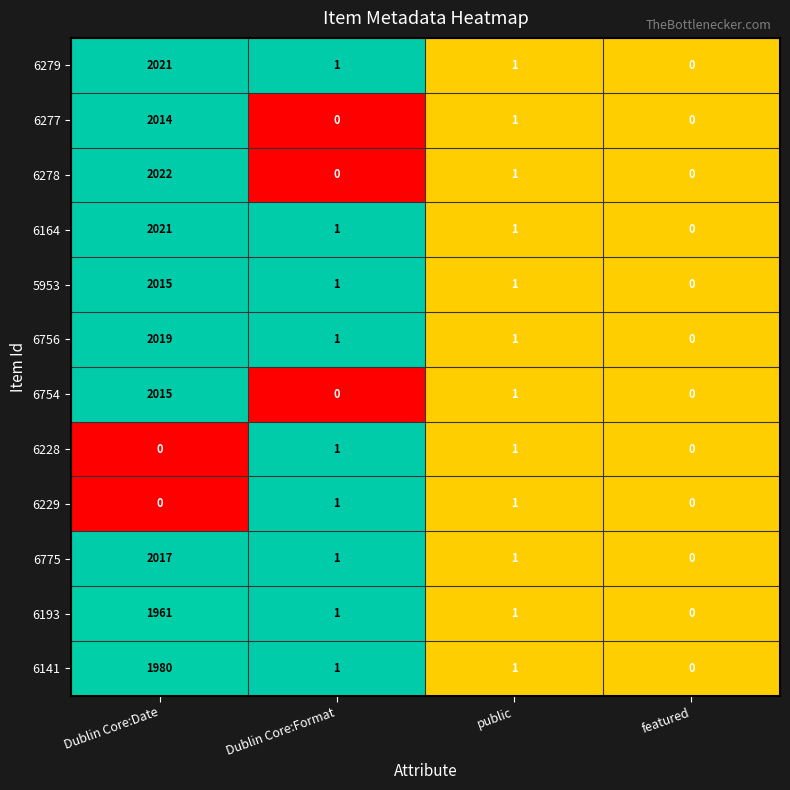

What is the maximum value for 6278?

2022